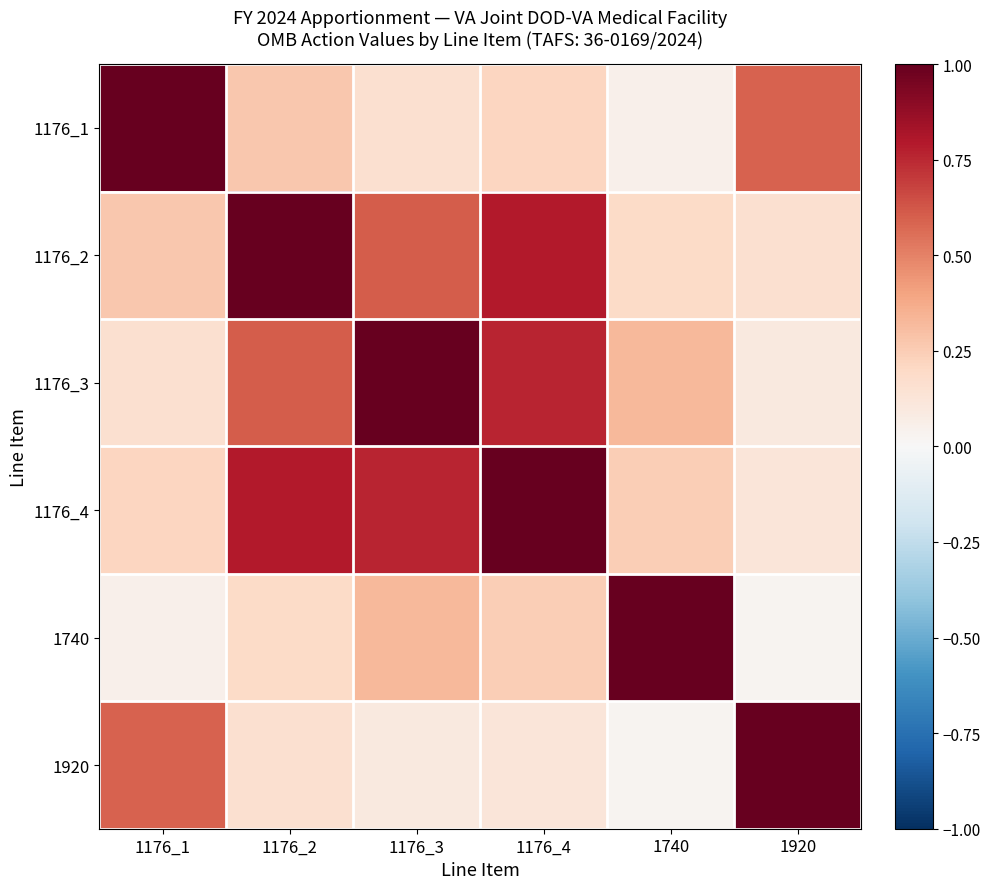

At which category does the chart reach its minimum across all series?

1920